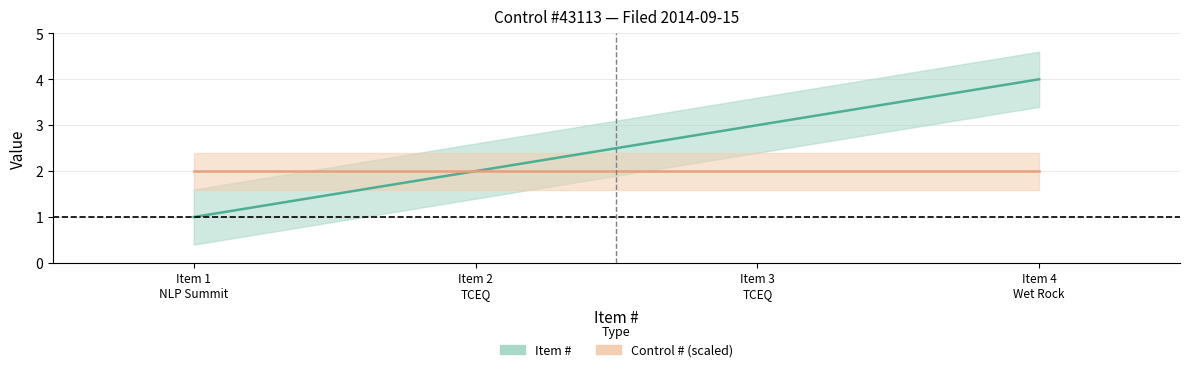

True or false: the data has more than 0 interior local peaks.

False